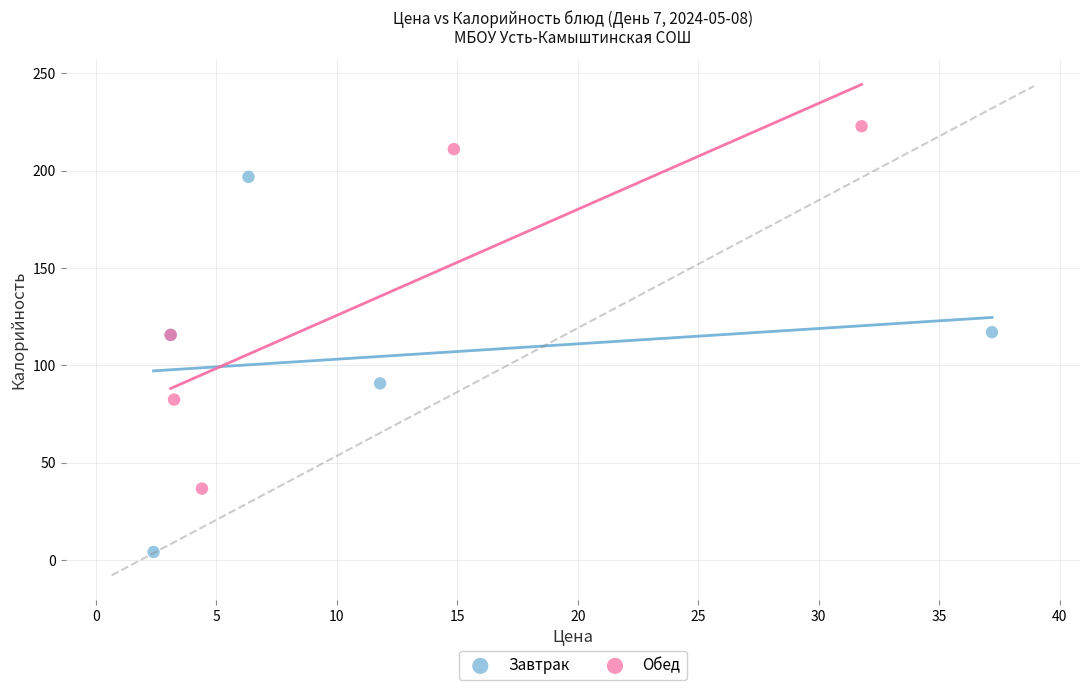

Which series reaches the minimum Y coordinate?

Завтрак